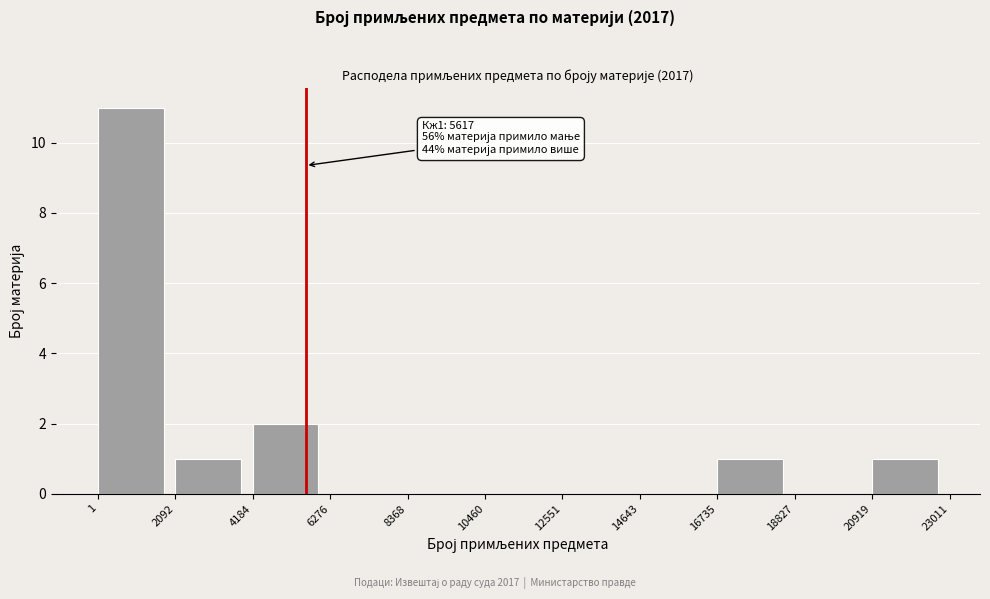

Over which range of the x-axis is the bar tallest?

1 to 2092